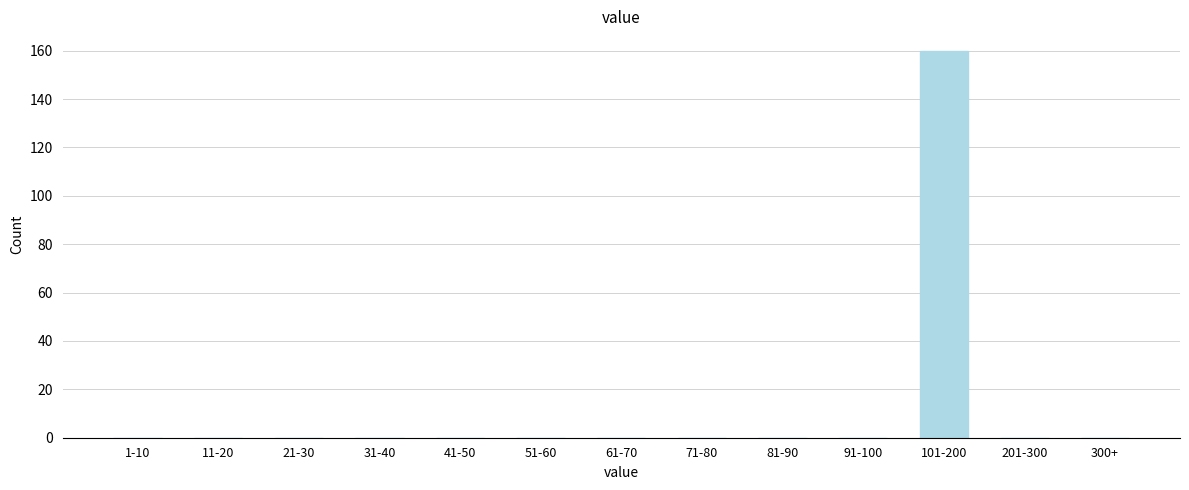

Reading left to right, what are all the values shown in this chart?

1-10=0	11-20=0	21-30=0	31-40=0	41-50=0	51-60=0	61-70=0	71-80=0	81-90=0	91-100=0	101-200=160	201-300=0	300+=0